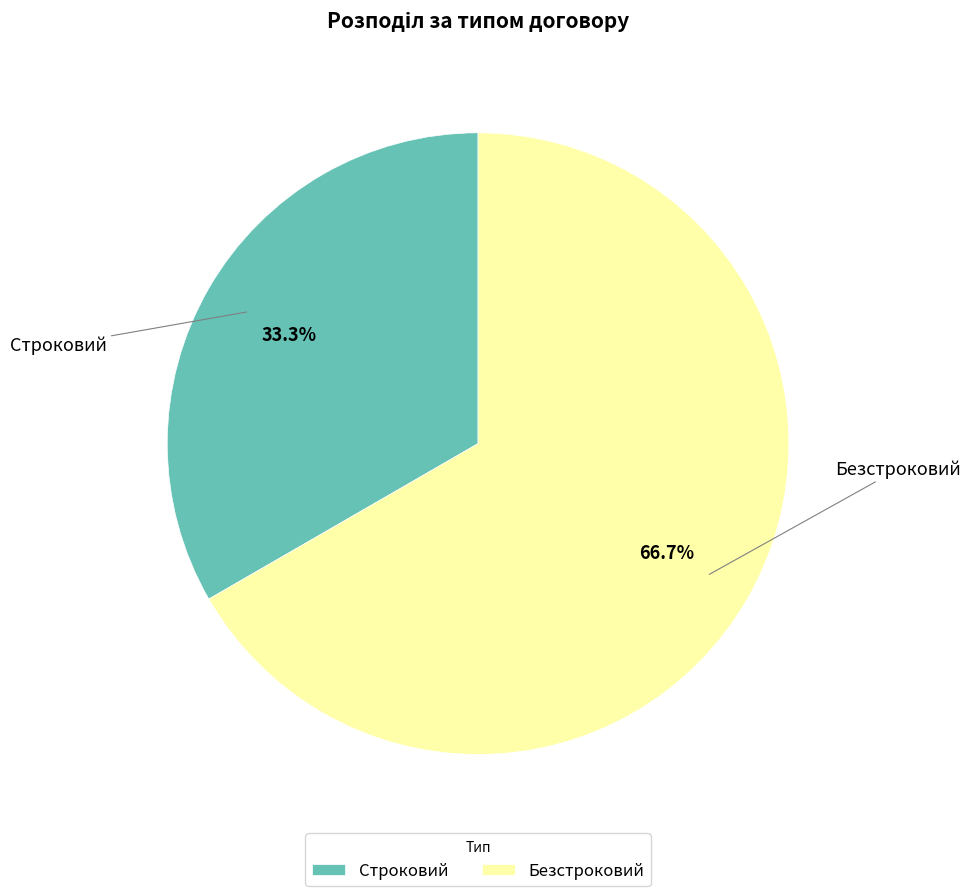

To the nearest percent, what is the difference between the largest and smallest slice percentages?

33%